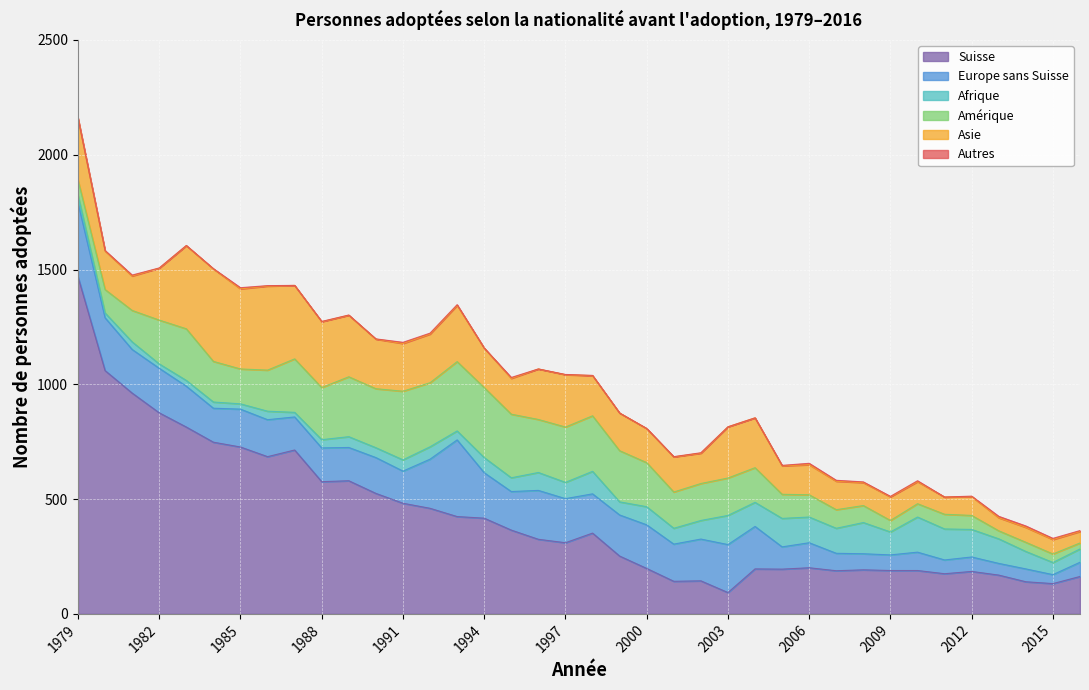

Reading left to right, what are all the values shown in this chart?

Suisse: 1979=1469	1980=1060	1981=962	1982=876	1983=814	1984=748	1985=727	1986=685	1987=714	1988=576	1989=580	1990=525	1991=482	1992=460	1993=424	1994=417	1995=365	1996=325	1997=310	1998=352	1999=252	2000=198	2001=142	2002=144	2003=93	2004=196	2005=195	2006=201	2007=188	2008=192	2009=189	2010=189	2011=175	2012=185	2013=169	2014=140	2015=132	2016=163
Europe sans Suisse: 1979=322	1980=230	1981=190	1982=194	1983=178	1984=148	1985=165	1986=161	1987=144	1988=147	1989=145	1990=156	1991=140	1992=214	1993=334	1994=198	1995=168	1996=213	1997=192	1998=171	1999=179	2000=190	2001=162	2002=182	2003=209	2004=185	2005=97	2006=109	2007=76	2008=70	2009=68	2010=80	2011=60	2012=63	2013=51	2014=56	2015=39	2016=62
Afrique: 1979=33	1980=21	1981=33	1982=19	1983=25	1984=27	1985=23	1986=37	1987=20	1988=36	1989=47	1990=43	1991=49	1992=54	1993=39	1994=66	1995=60	1996=78	1997=71	1998=98	1999=57	2000=79	2001=69	2002=81	2003=127	2004=105	2005=124	2006=112	2007=109	2008=136	2009=100	2010=153	2011=135	2012=120	2013=107	2014=76	2015=53	2016=58
Amérique: 1979=67	1980=102	1981=137	1982=191	1983=225	1984=177	1985=152	1986=179	1987=233	1988=227	1989=261	1990=257	1991=299	1992=279	1993=302	1994=305	1995=277	1996=231	1997=241	1998=242	1999=223	2000=192	2001=158	2002=161	2003=163	2004=151	2005=105	2006=97	2007=81	2008=74	2009=50	2010=58	2011=64	2012=61	2013=35	2014=40	2015=37	2016=26
Asie: 1979=268	1980=168	1981=150	1982=226	1983=362	1984=403	1985=349	1986=366	1987=320	1988=287	1989=268	1990=216	1991=208	1992=212	1993=245	1994=172	1995=156	1996=220	1997=228	1998=175	1999=164	2000=148	2001=153	2002=132	2003=223	2004=217	2005=124	2006=131	2007=124	2008=100	2009=103	2010=96	2011=75	2012=82	2013=57	2014=65	2015=63	2016=50
Autres: 1979=1	1980=2	1981=4	1982=1	1983=1	1984=1	1985=5	1986=2	1987=0	1988=1	1989=1	1990=1	1991=5	1992=4	1993=3	1994=0	1995=4	1996=0	1997=1	1998=1	1999=0	2000=1	2001=1	2002=2	2003=0	2004=0	2005=2	2006=6	2007=4	2008=3	2009=2	2010=4	2011=0	2012=2	2013=6	2014=6	2015=5	2016=4